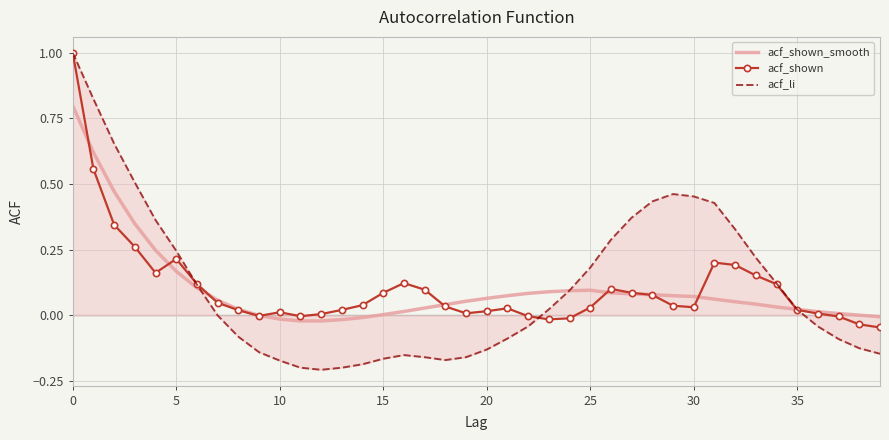

Which series has the widest spread of values?

acf_li